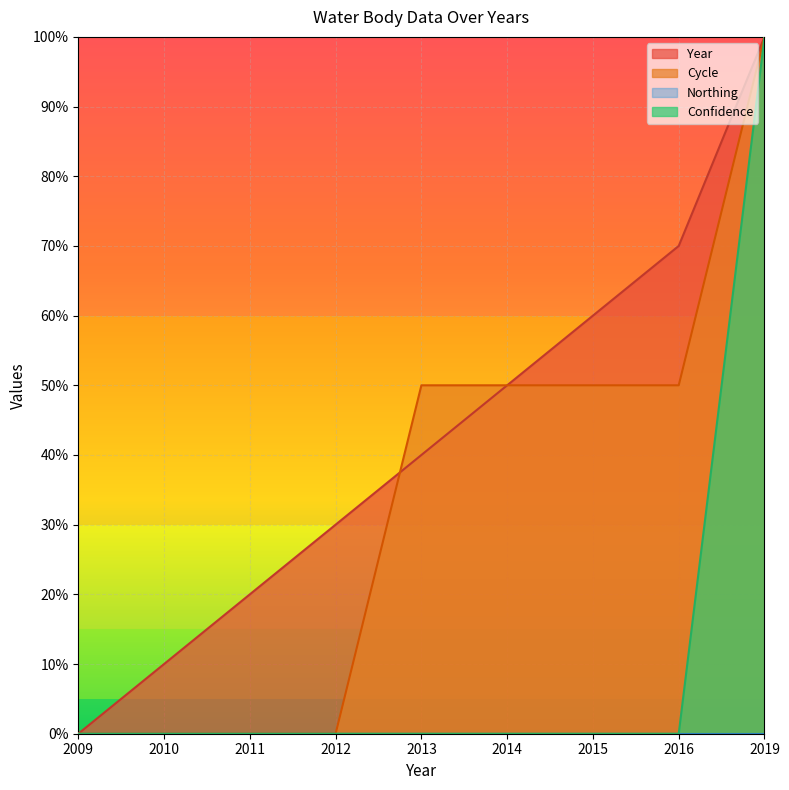

At how many categories does at least one series exceed 29?

6